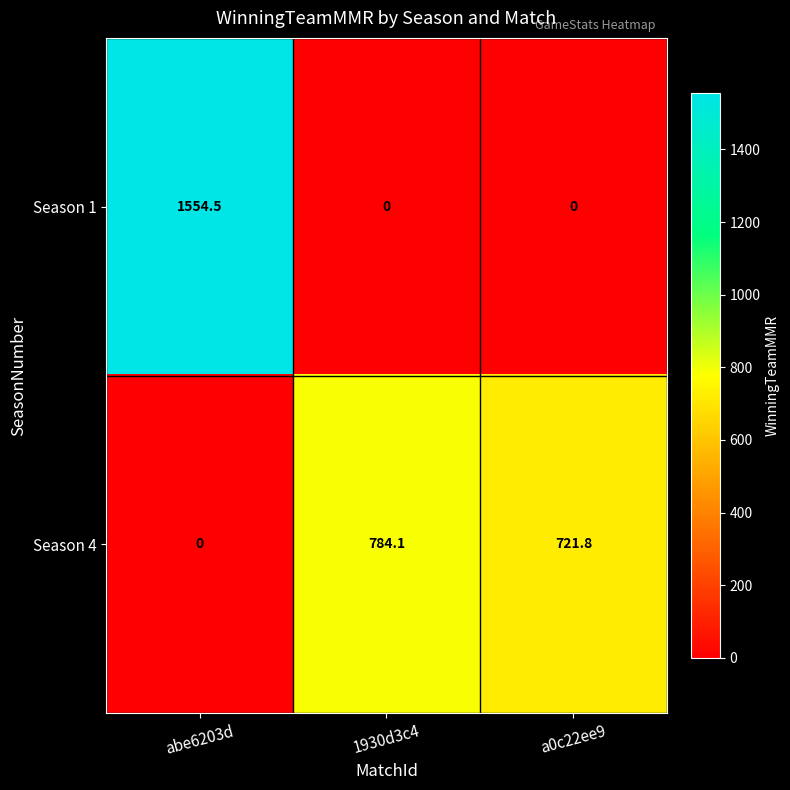

What is the total value across all series at abe6203d?

1554.5